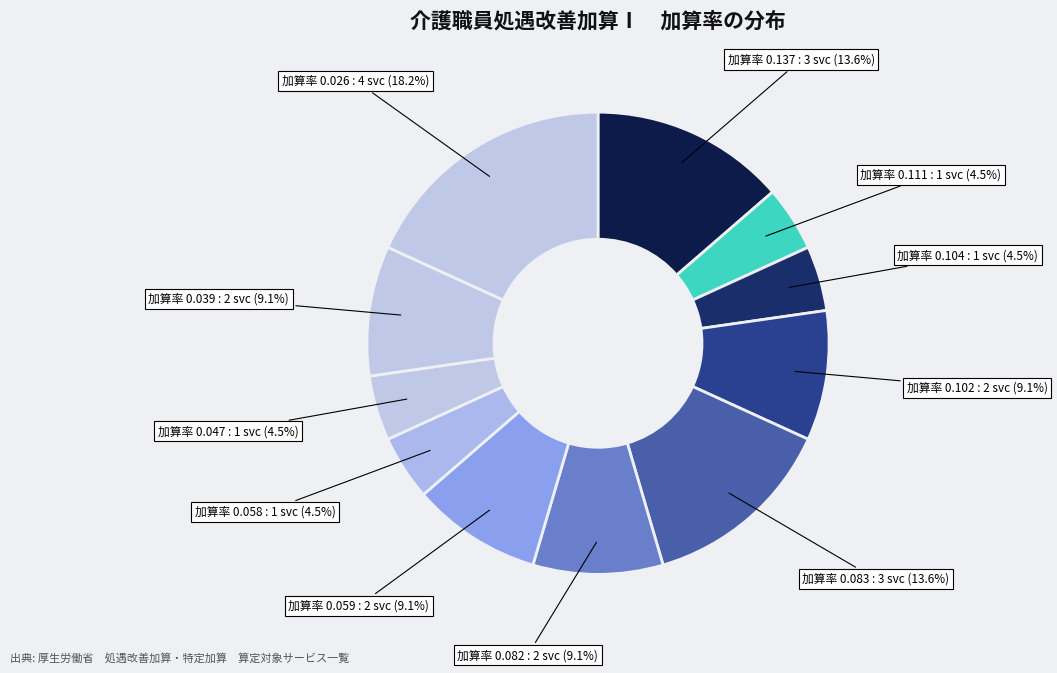

To the nearest percent, what is the difference between the largest and smallest slice percentages?

14%